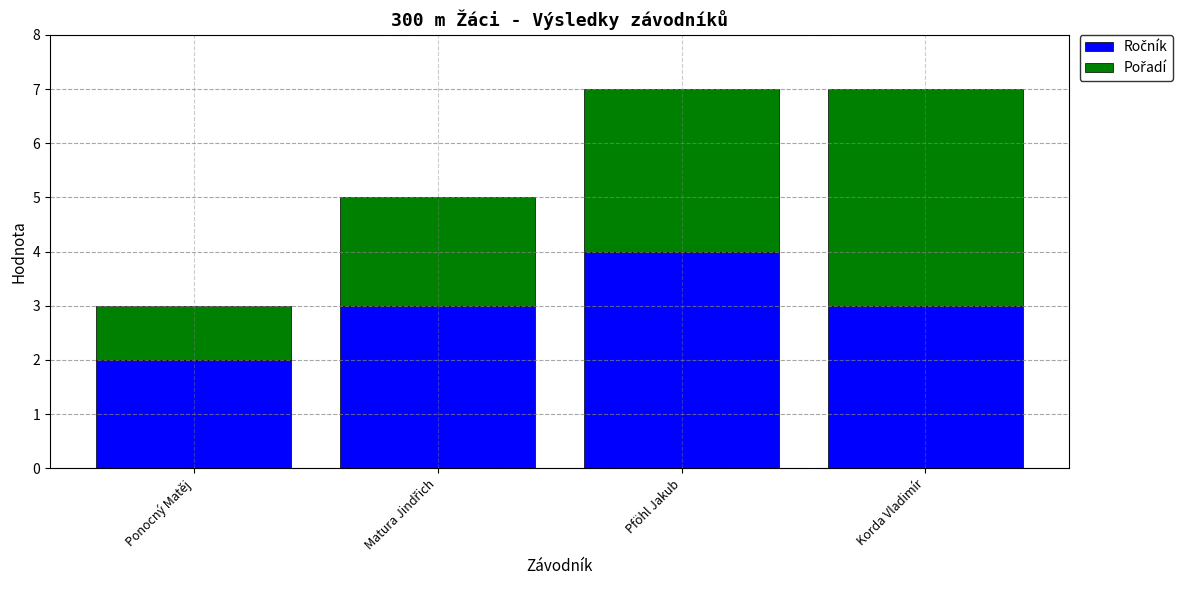

What is the total value across all series at Ponocný Matěj?

3